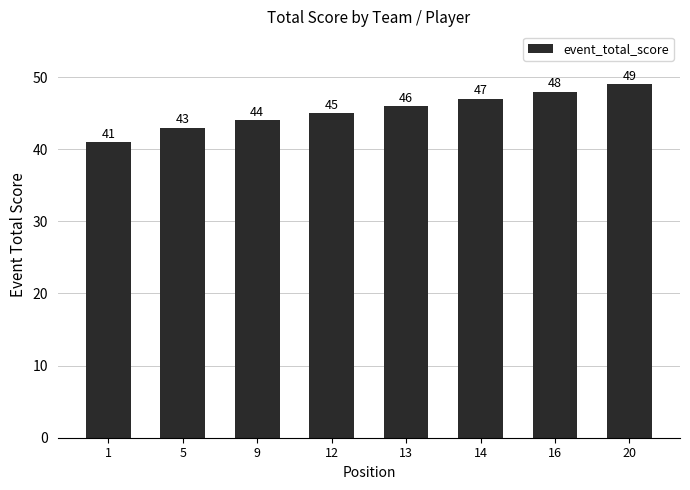

How many values are between 44 and 48?

5